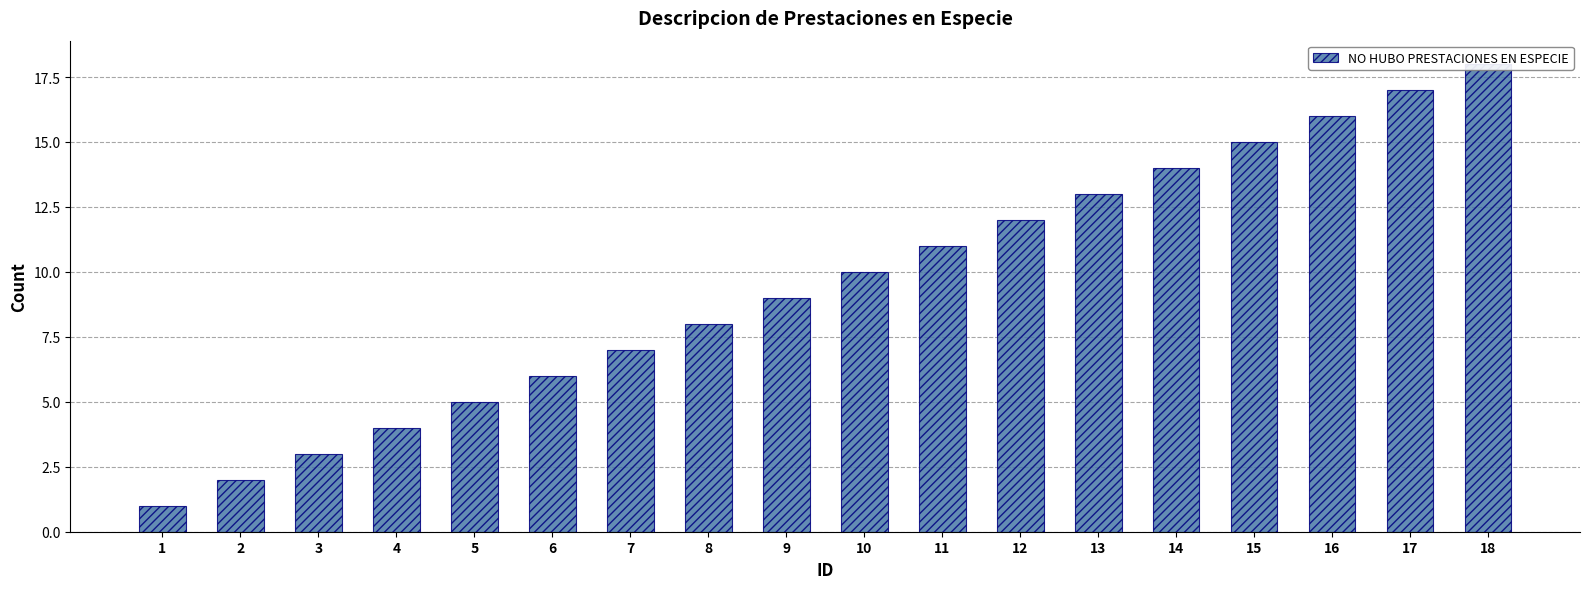

Between 8 and 16, which is larger?

16